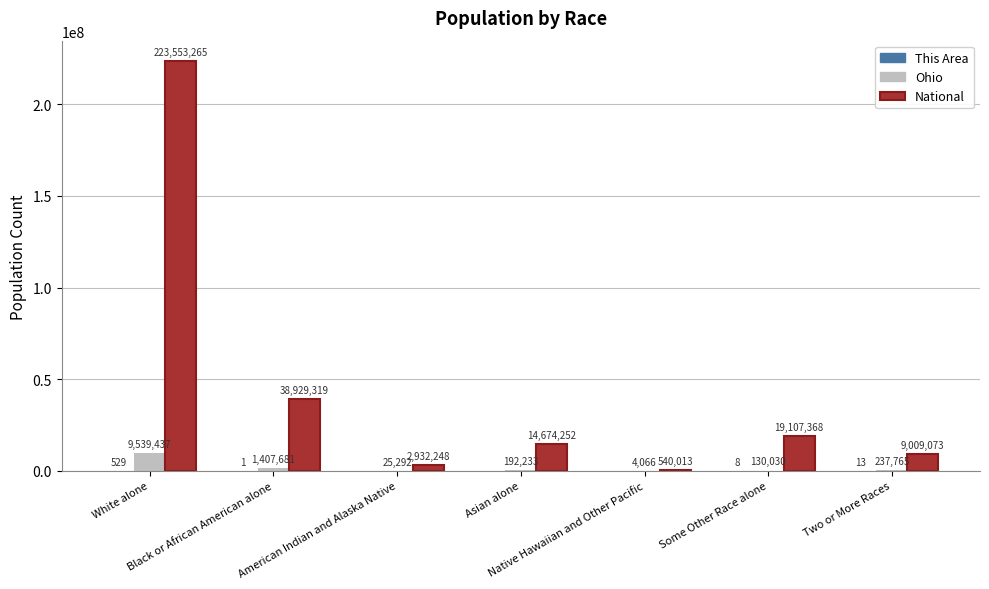

What is the greatest value displayed?

223553265